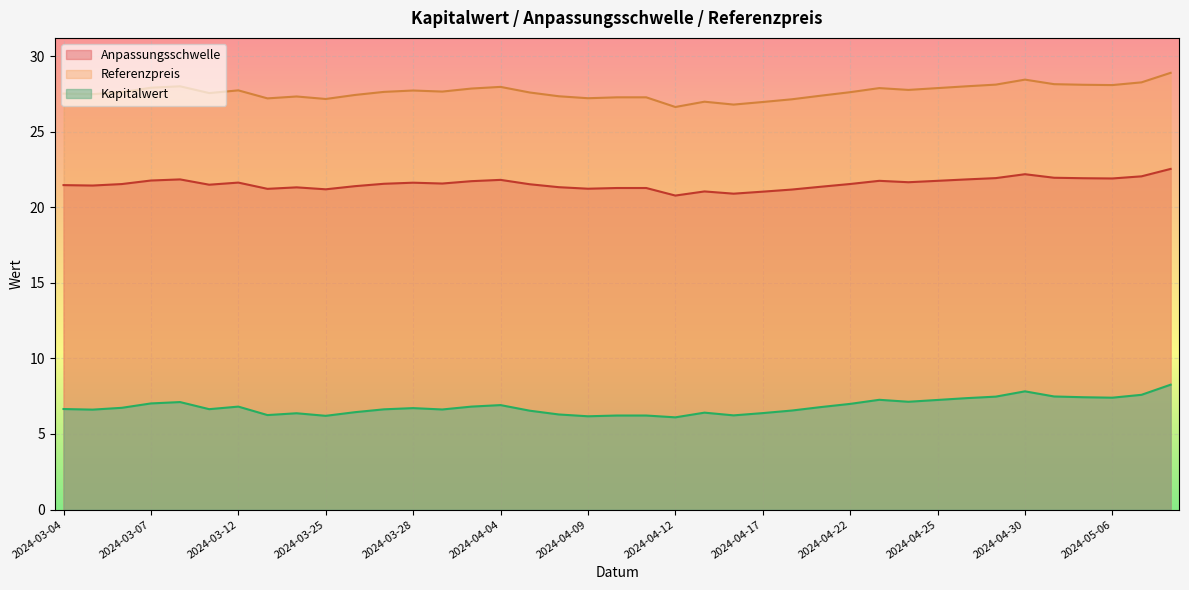

Which series changed the most between 2024-05-07 and 2024-04-02?

Kapitalwert